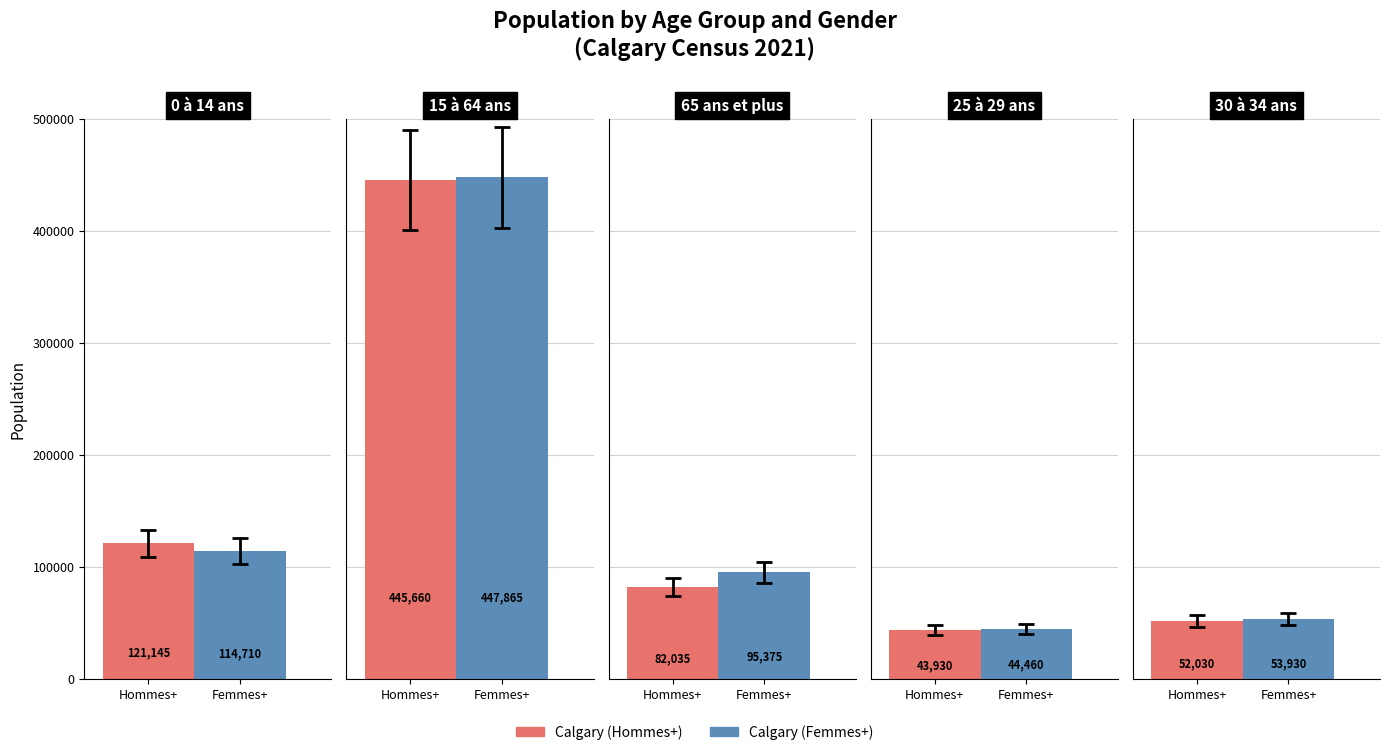

What are all the series names shown in the legend?

Calgary (Hommes+), Calgary (Femmes+)